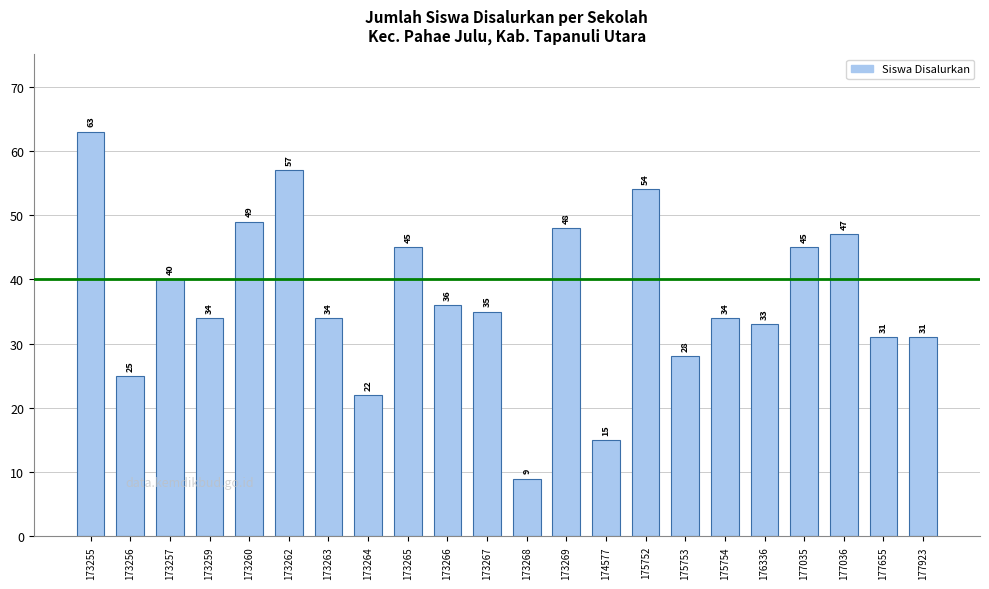

Reading left to right, list all the values displayed in this chart.

63	25	40	34	49	57	34	22	45	36	35	9	48	15	54	28	34	33	45	47	31	31